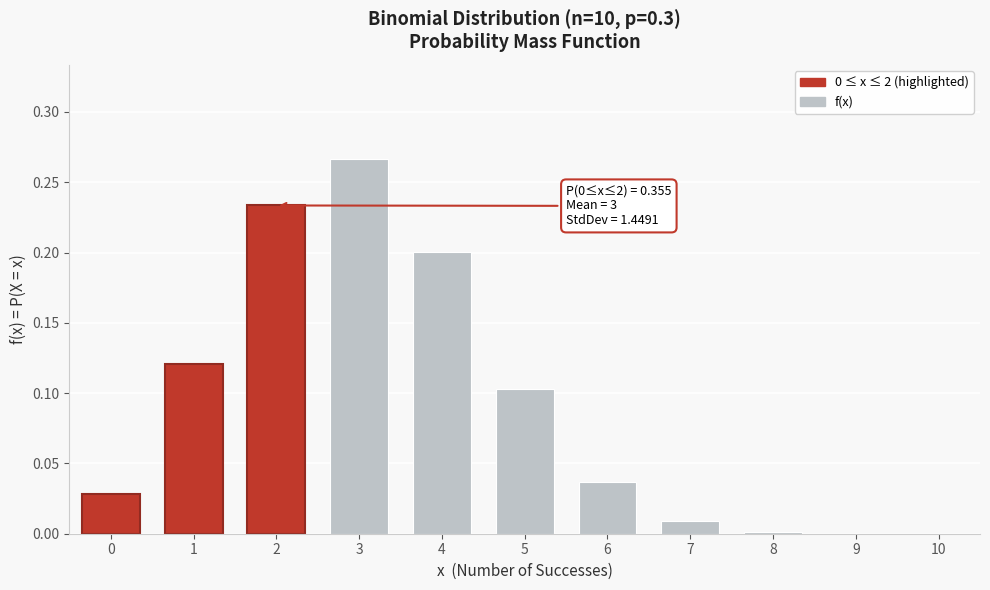

At which category does the chart reach its peak across all series?

3